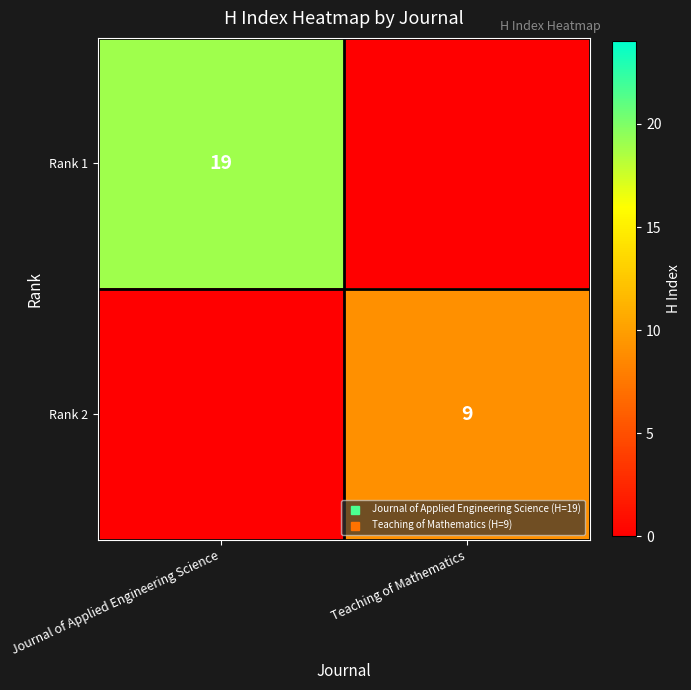

How many series are shown in this chart?

2